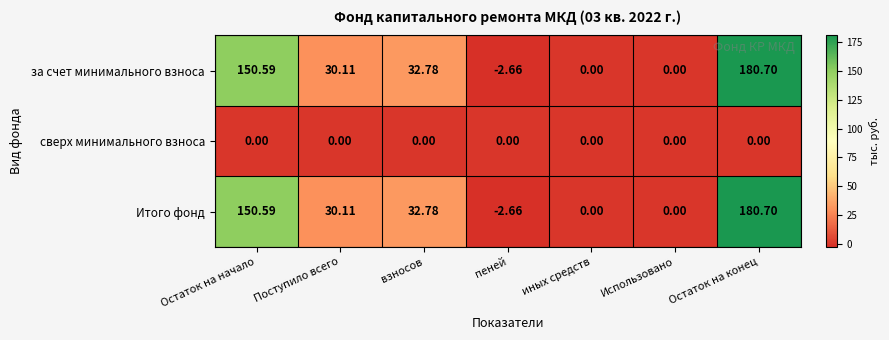

At which label is Итого фонд closest to 89?

взносов